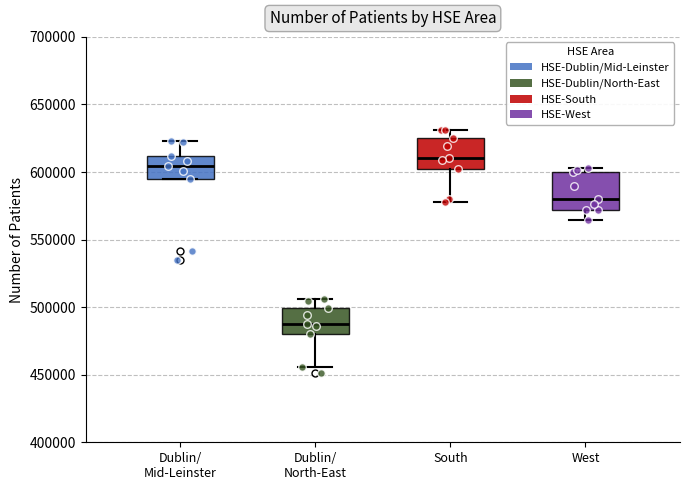

Reading left to right, transcribe this box plot: for each box, give where its median line is, the range the box spans, and where its two whiskers end, as read against the y-axis. The values are not printed on the chart, so give them approximately, as read against the axis.

Dublin/ Mid-Leinster: median 605000, box 595000 to 610000, whiskers 595000 to 625000
Dublin/ North-East: median 490000, box 480000 to 500000, whiskers 455000 to 505000
South: median 610000, box 600000 to 625000, whiskers 580000 to 630000
West: median 580000, box 570000 to 600000, whiskers 565000 to 605000